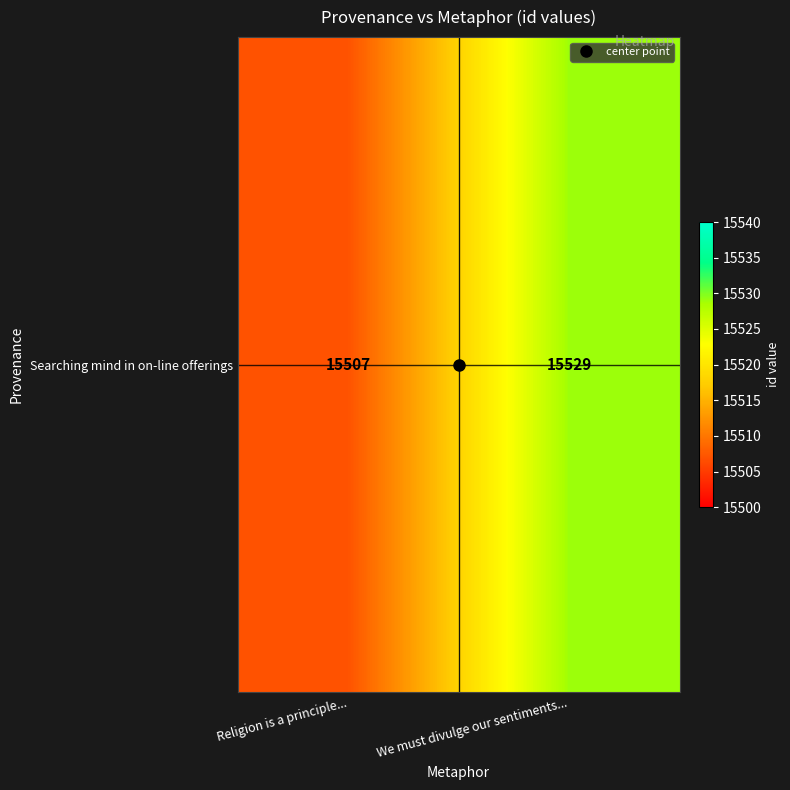

Rank the categories by value from highest to lowest.

We must divulge our sentiments..., Religion is a principle...